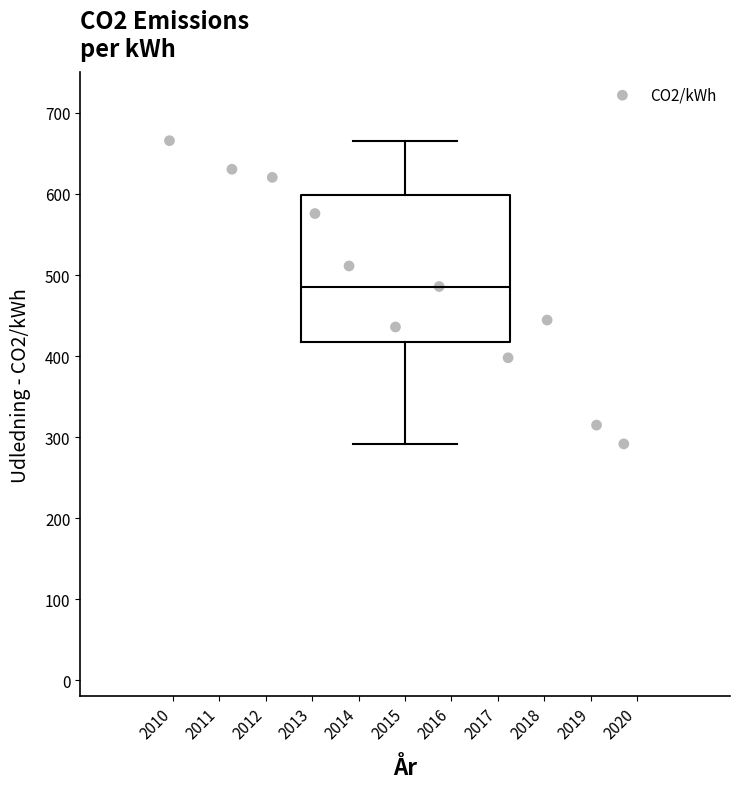

What Y value in the scatter plot is closest to 478?

485.8